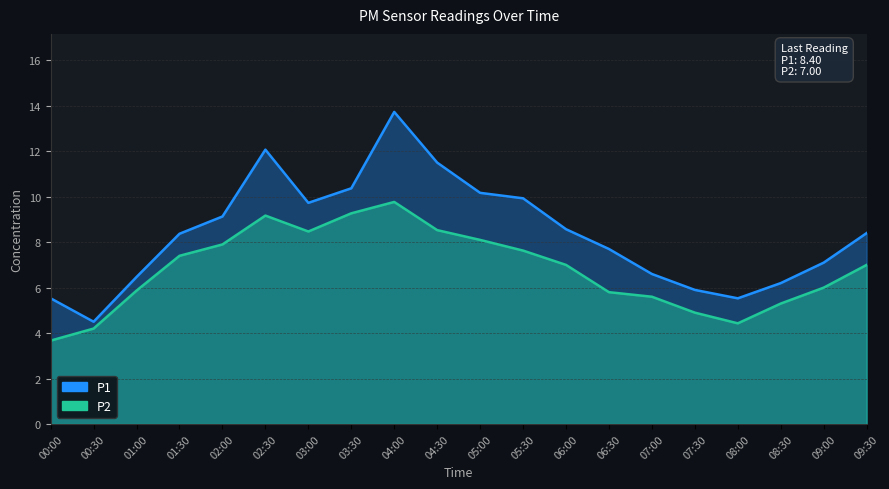

Which series has the largest total across all categories?

P1